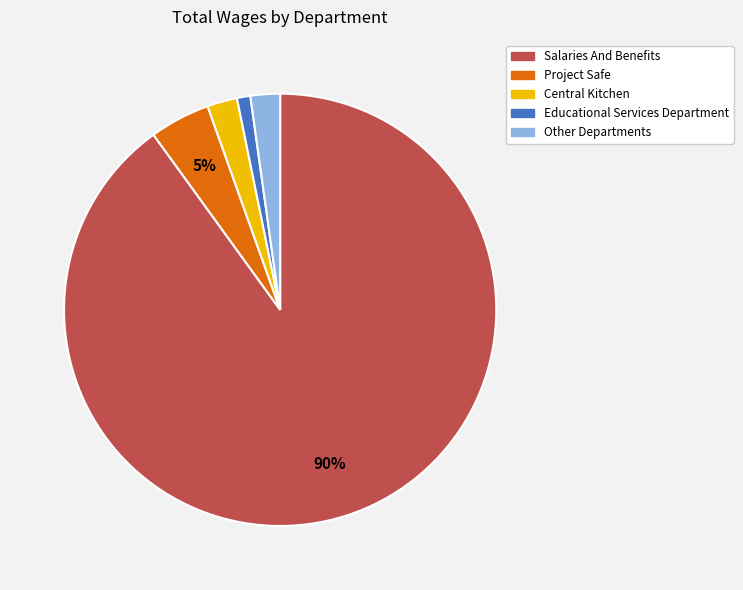

Between Salaries And Benefits and Educational Services Department, which is larger?

Salaries And Benefits